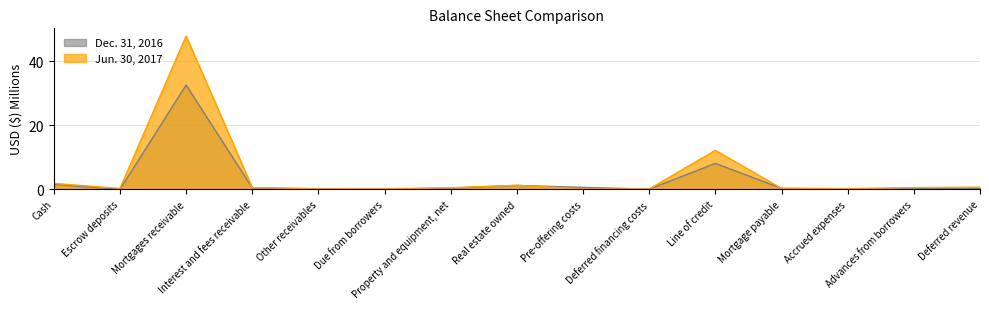

Which series has the widest spread of values?

Jun. 30, 2017